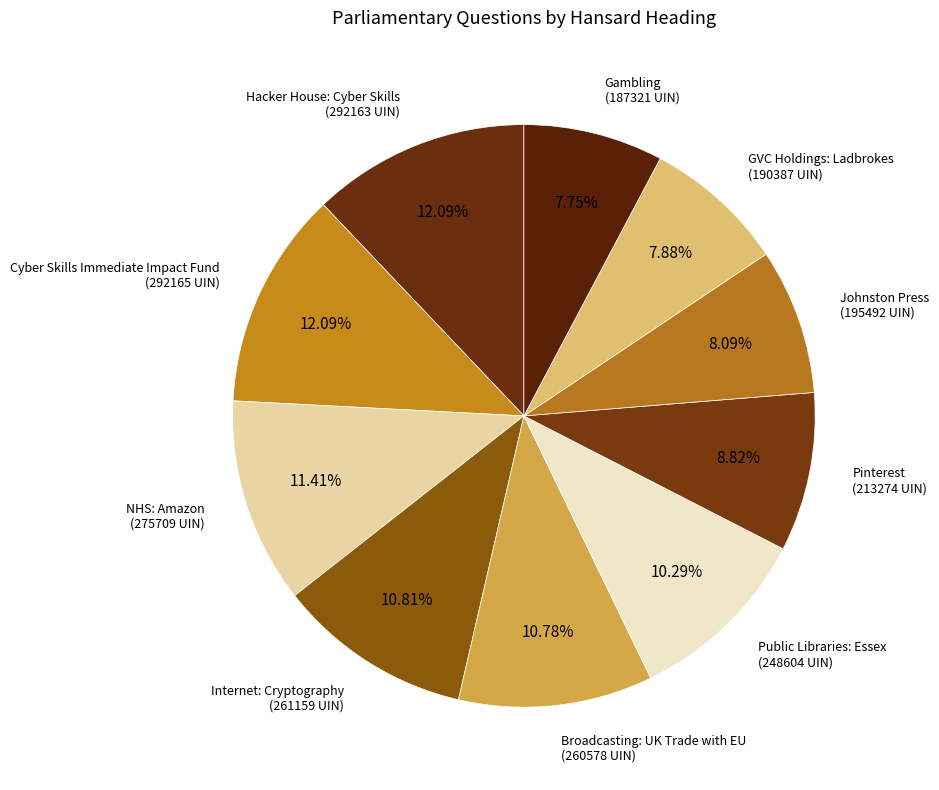

To the nearest percent, what is the difference between the Hacker House: Cyber Skills and NHS: Amazon slice percentages?

1%